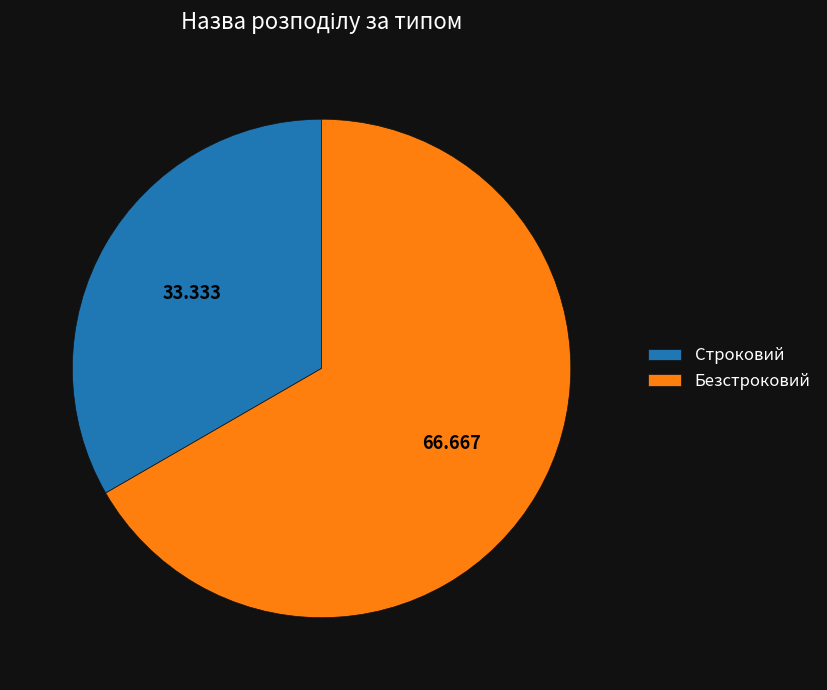

What is the largest slice in the pie chart?

Безстроковий